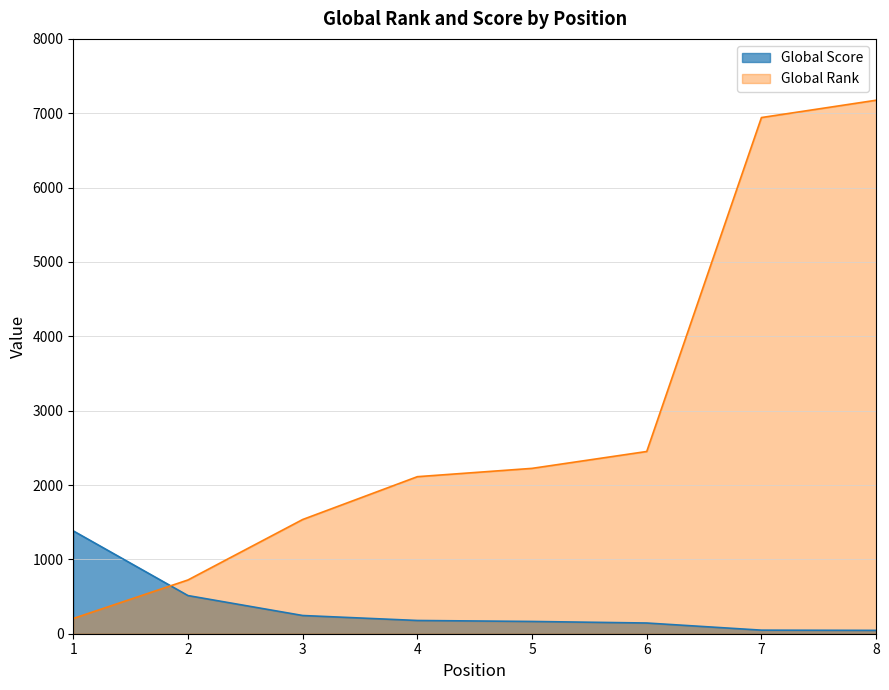

The value of Global Score at 6 is 188. True or false?

False